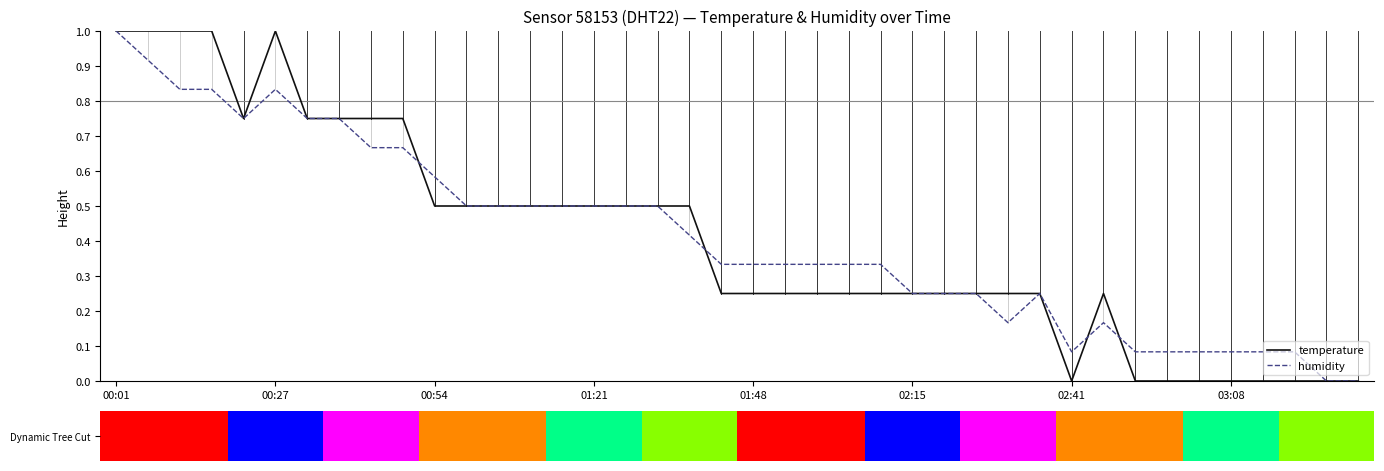

Reading left to right, list all the values displayed in this chart.

temperature: 1.0	1.0	1.0	1.0	0.7	1.0	0.7	0.7	0.7	0.7	0.5	0.5	0.5	0.5	0.5	0.5	0.5	0.5	0.5	0.2	0.2	0.2	0.2	0.2	0.2	0.2	0.2	0.2	0.2	0.2	0.0	0.2	0.0	0.0	0.0	0.0	0.0	0.0	0.0	0.0
humidity: 1.0	0.9	0.8	0.8	0.7	0.8	0.7	0.7	0.7	0.7	0.6	0.5	0.5	0.5	0.5	0.5	0.5	0.5	0.4	0.3	0.3	0.3	0.3	0.3	0.3	0.2	0.2	0.2	0.2	0.2	0.1	0.2	0.1	0.1	0.1	0.1	0.1	0.1	0.0	0.0